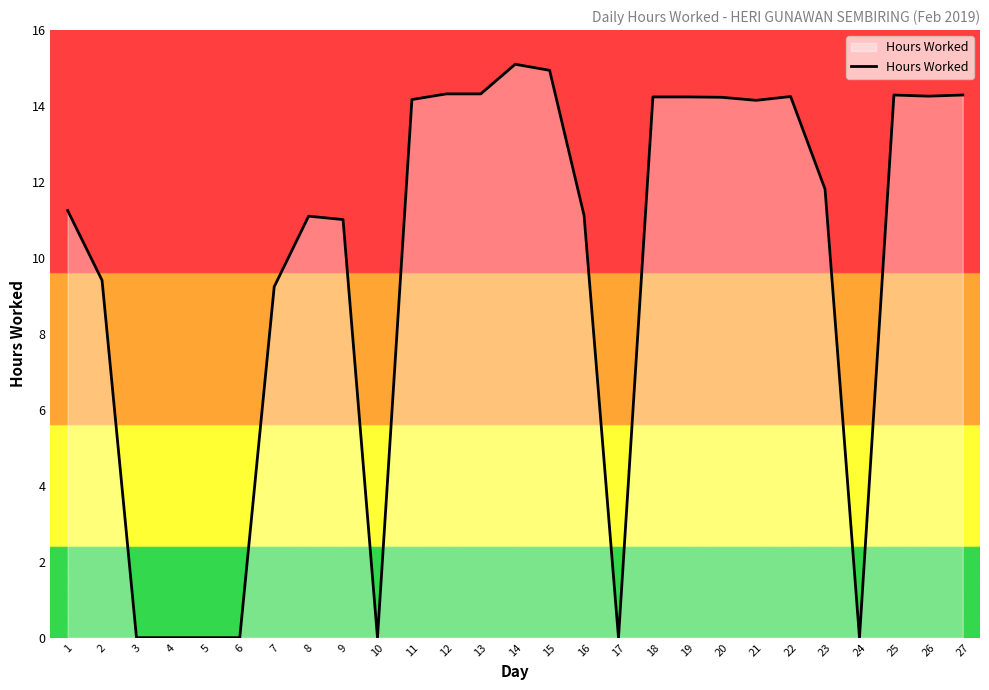

Is it true that the value at 1 is 20.0?

False